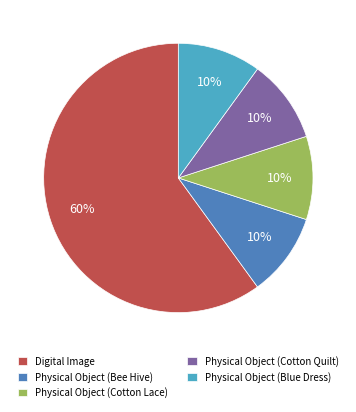

Which category has the biggest portion of the pie?

Digital Image